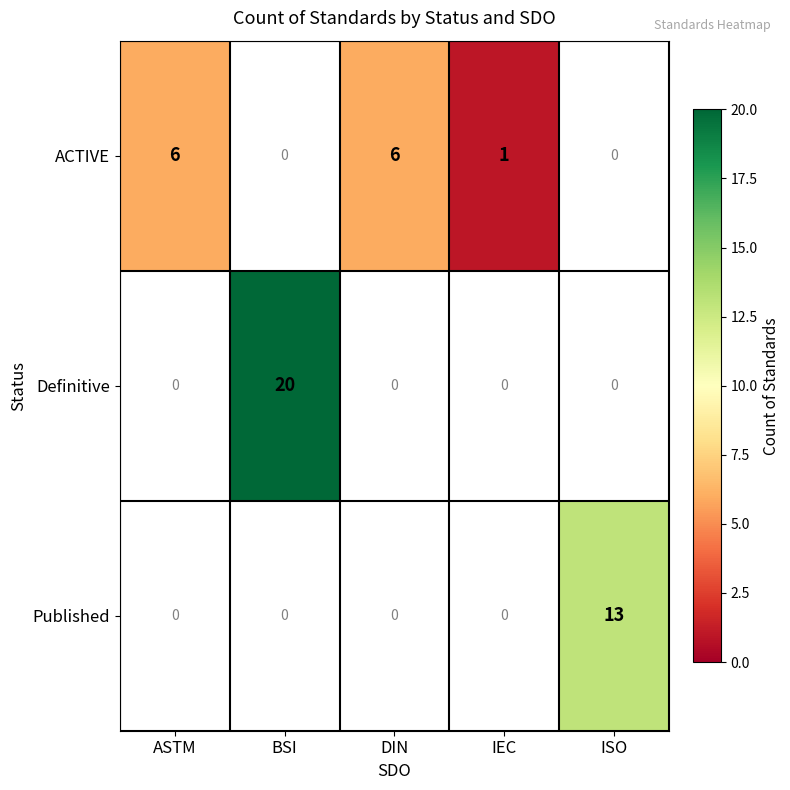

The value of ACTIVE at ASTM is 10. True or false?

False